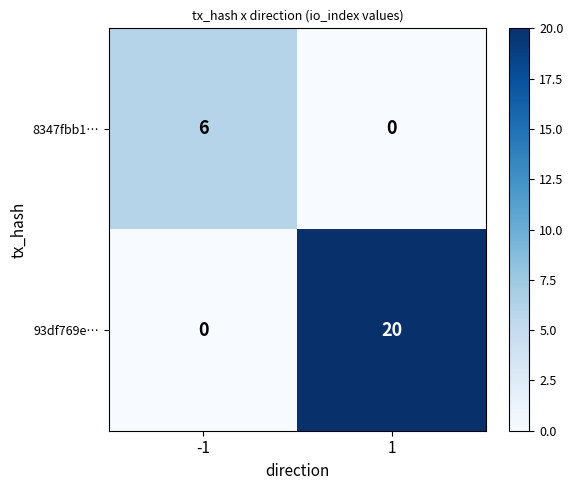

How many distinct data groups are displayed?

2